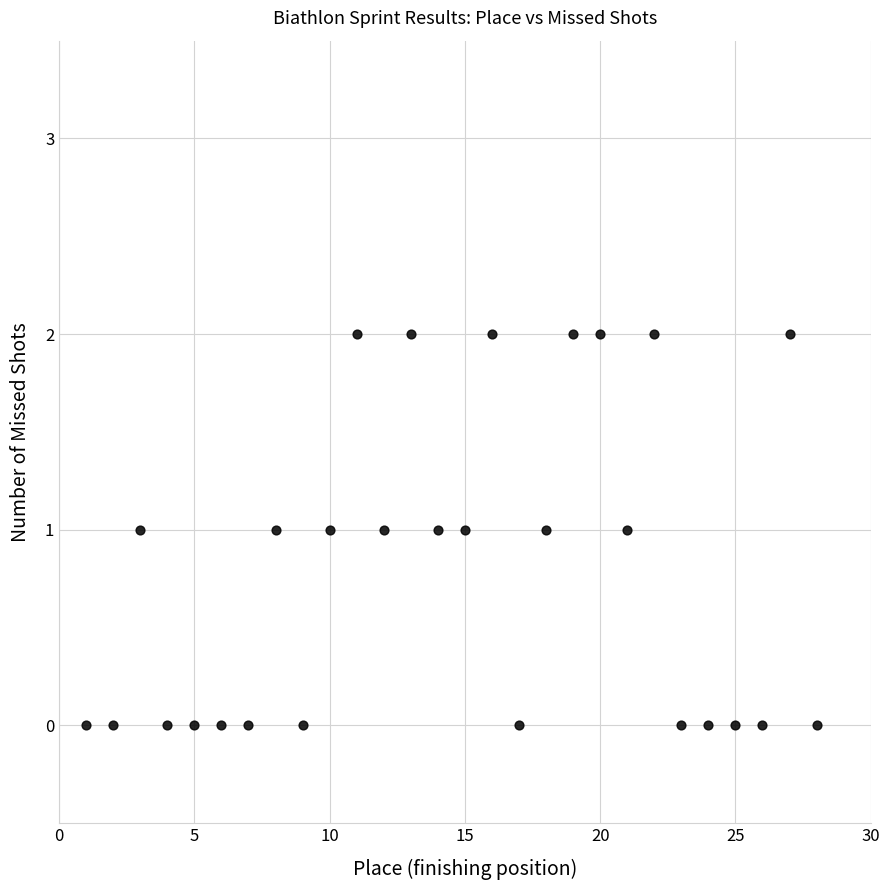

What is the range of X values (max minus min)?

27